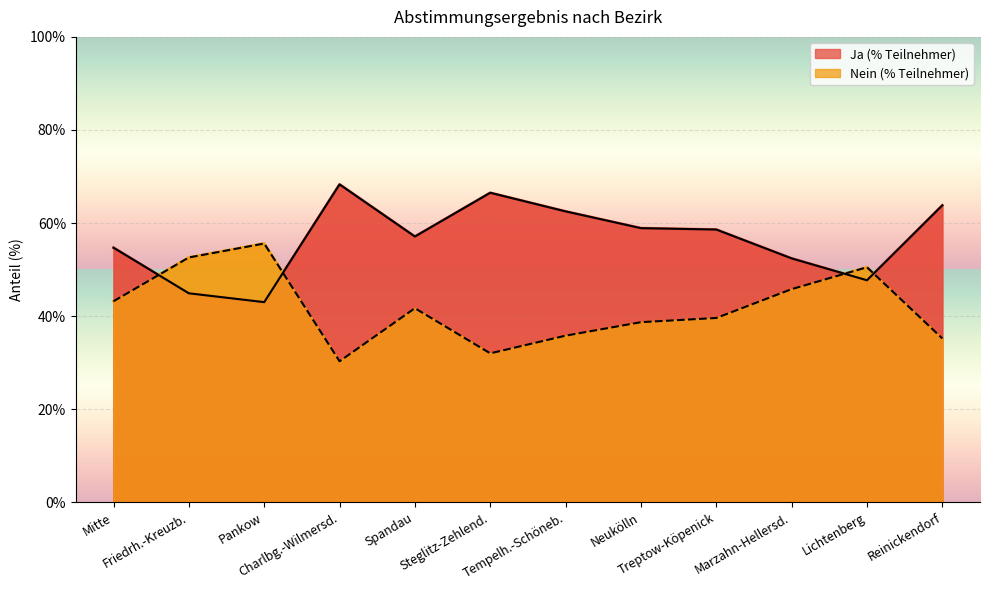

What is the minimum value shown in the chart?

30.3